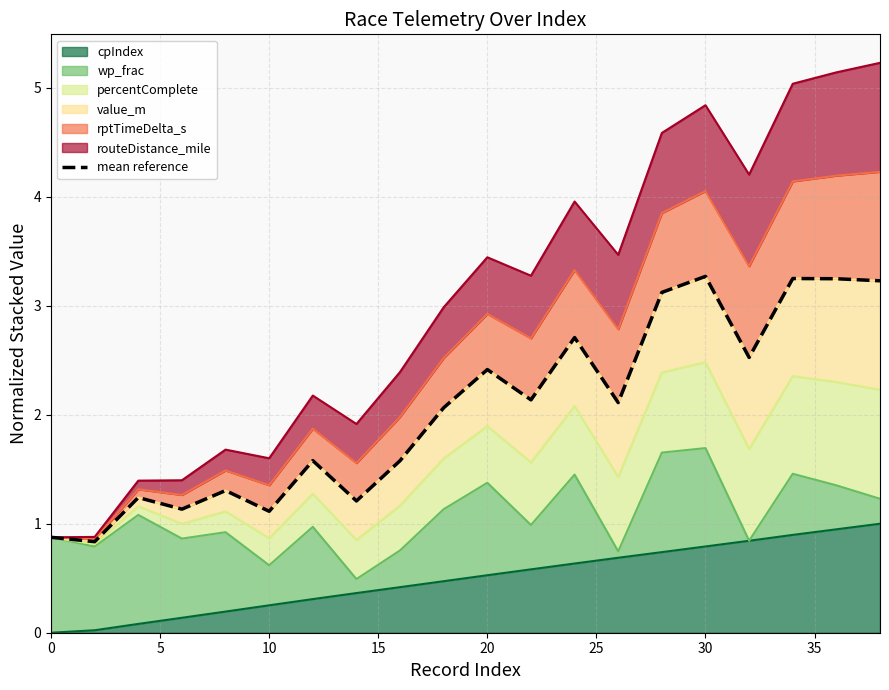

What is the maximum value for cpIndex?

1.0